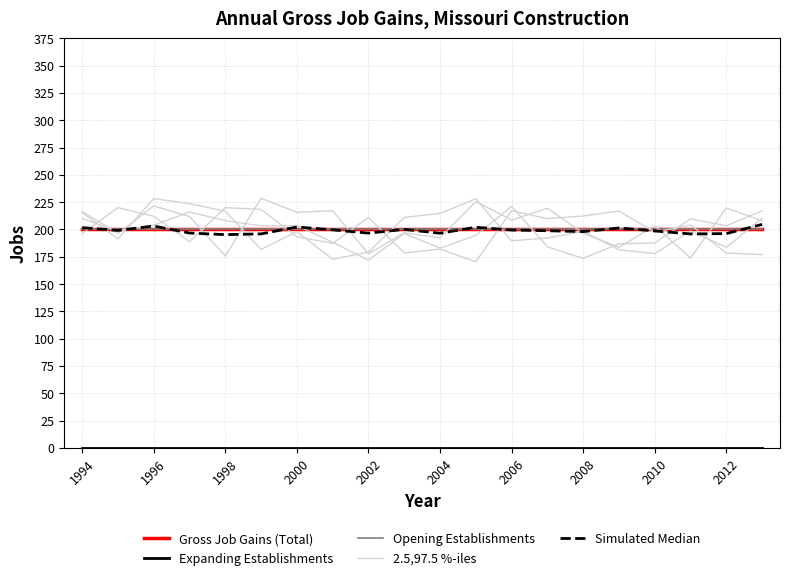

What are all the series names shown in the legend?

Gross Job Gains (Total), Expanding Establishments, Opening Establishments, 2.5,97.5 %-iles, Simulated Median